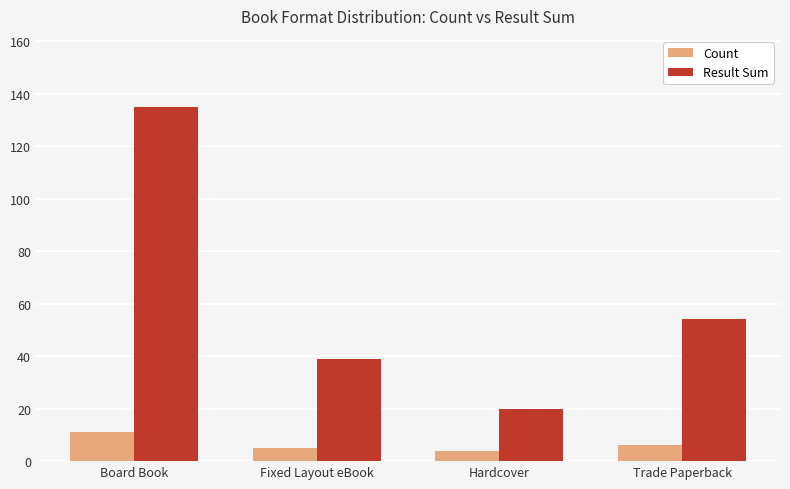

How many groups of bars are there?

4